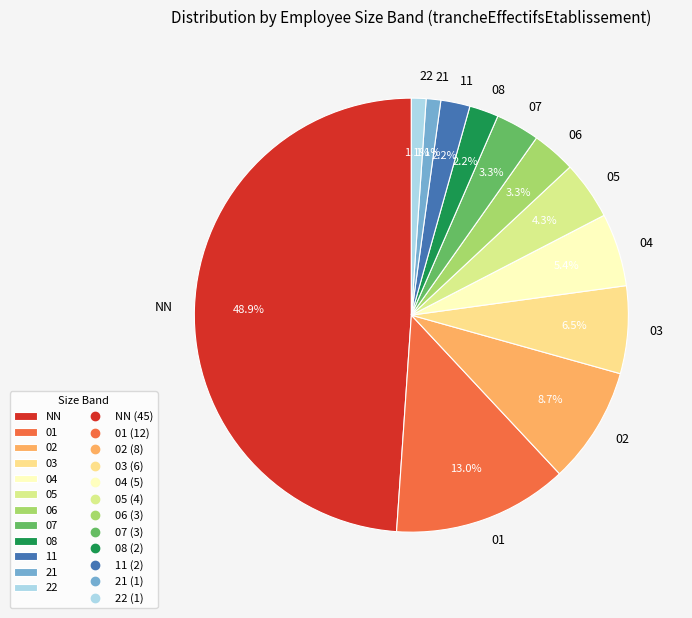

What percentage is the 11 slice, to the nearest percent?

2%